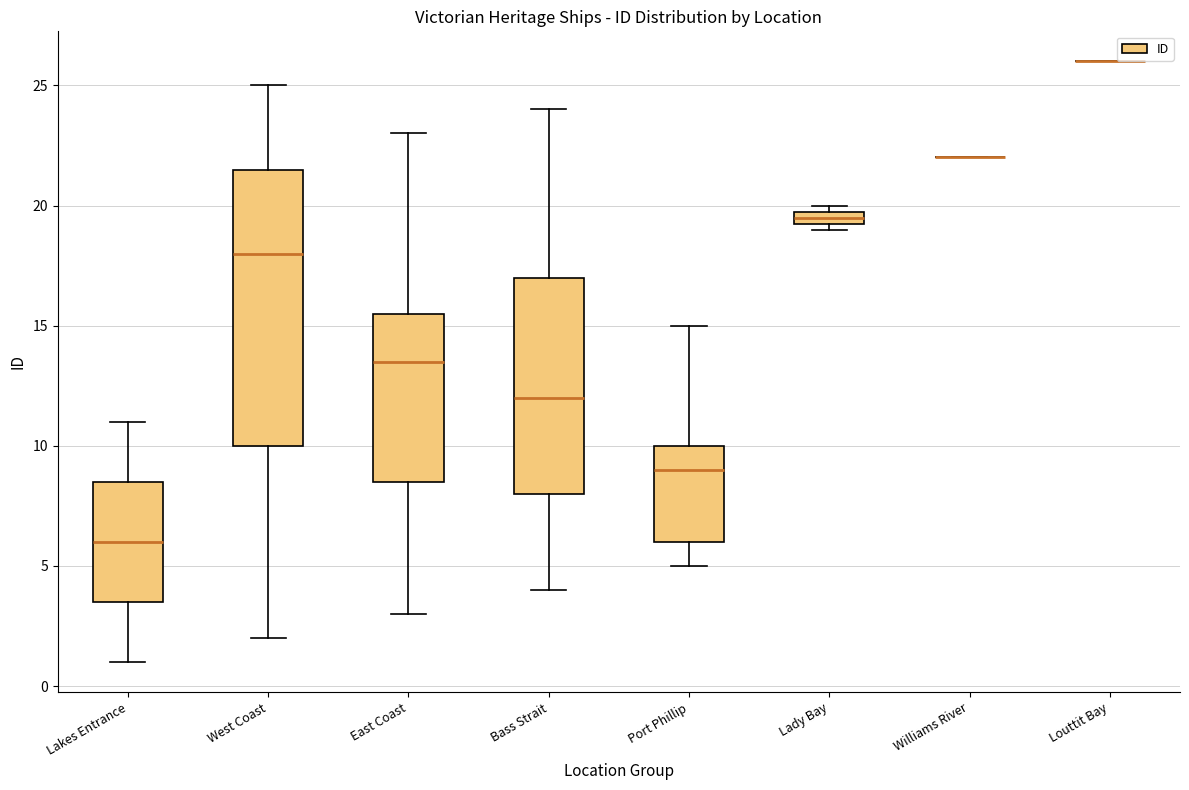

Which box is the tallest, from its lower edge to its upper edge?

West Coast